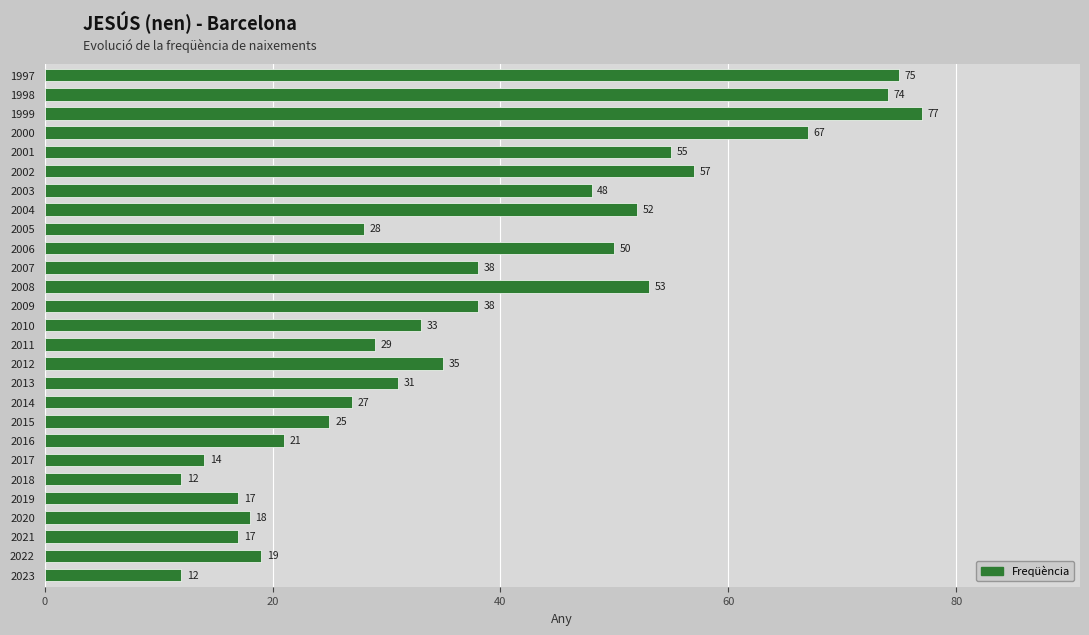

Reading bottom to top, extract all data points from this chart.

12	19	17	18	17	12	14	21	25	27	31	35	29	33	38	53	38	50	28	52	48	57	55	67	77	74	75